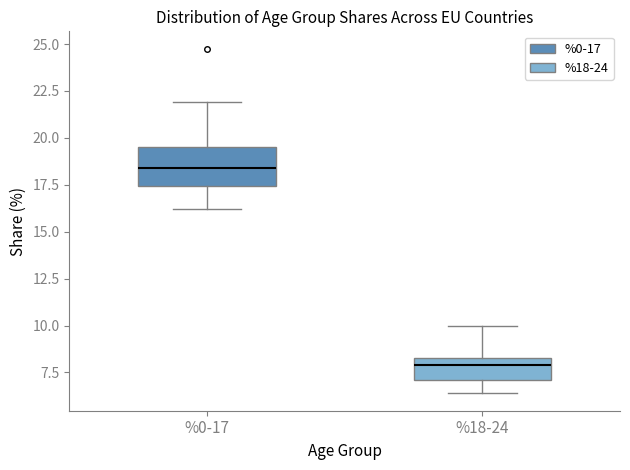

Reading left to right, read every box against the y-axis: the position of its median line, the range the box covers, and the ends of its whiskers. The values are not printed on the chart, so give them approximately, as read against the axis.

%0-17: median 18.5, box 17.5 to 19.5, whiskers 16.0 to 22.0
%18-24: median 8.0, box 7.0 to 8.5, whiskers 6.5 to 10.0